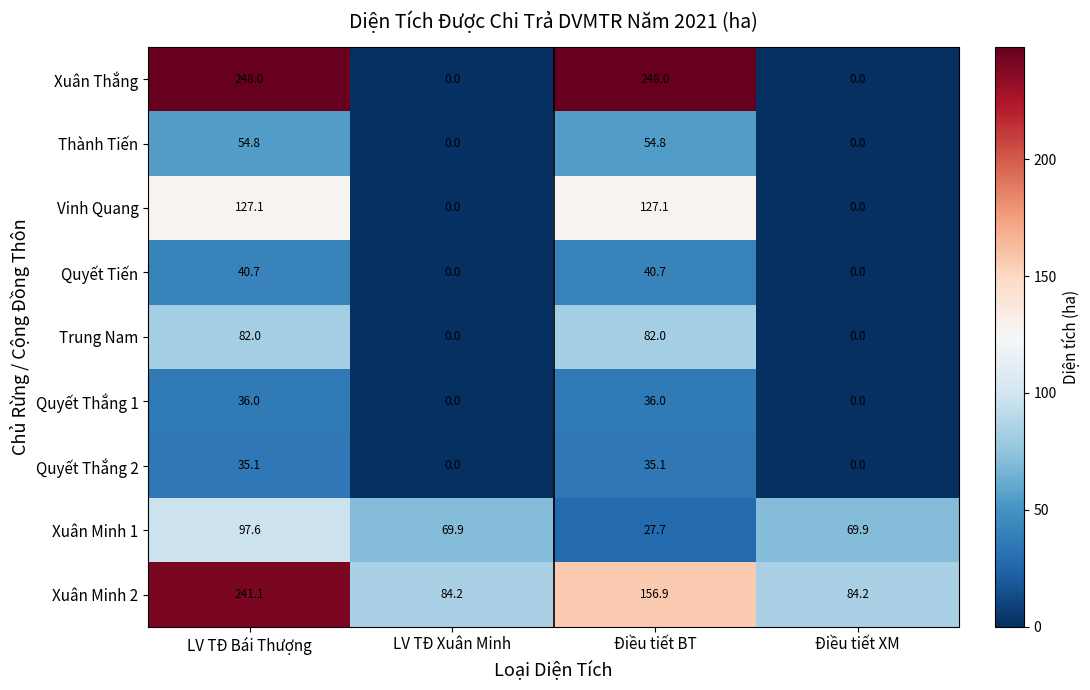

True or false: Xuân Thắng has a value of -110.4 at Điều tiết XM.

False